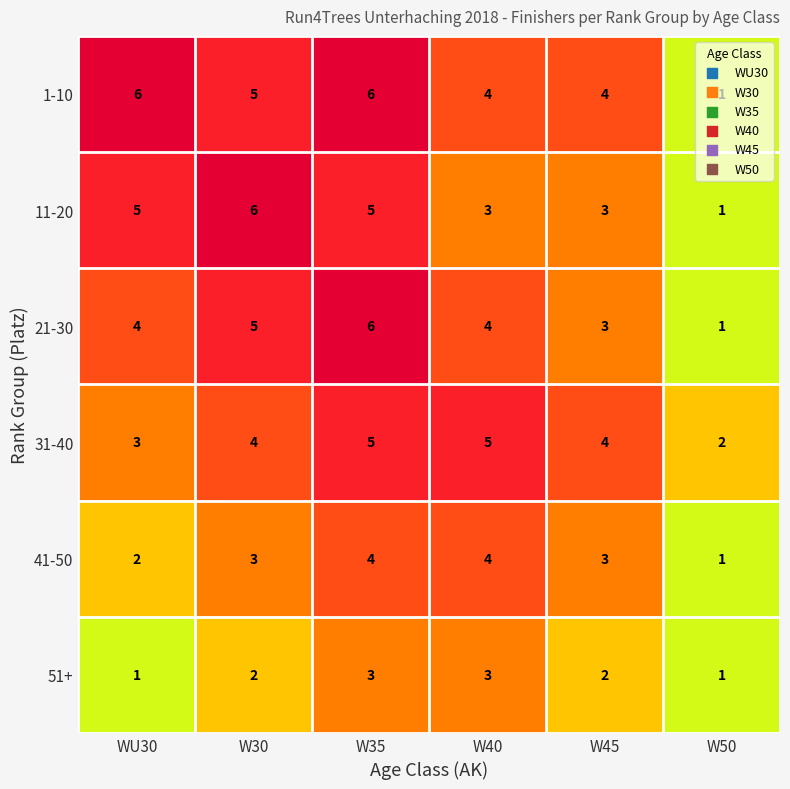

What is the sum of all 51+ values?

12